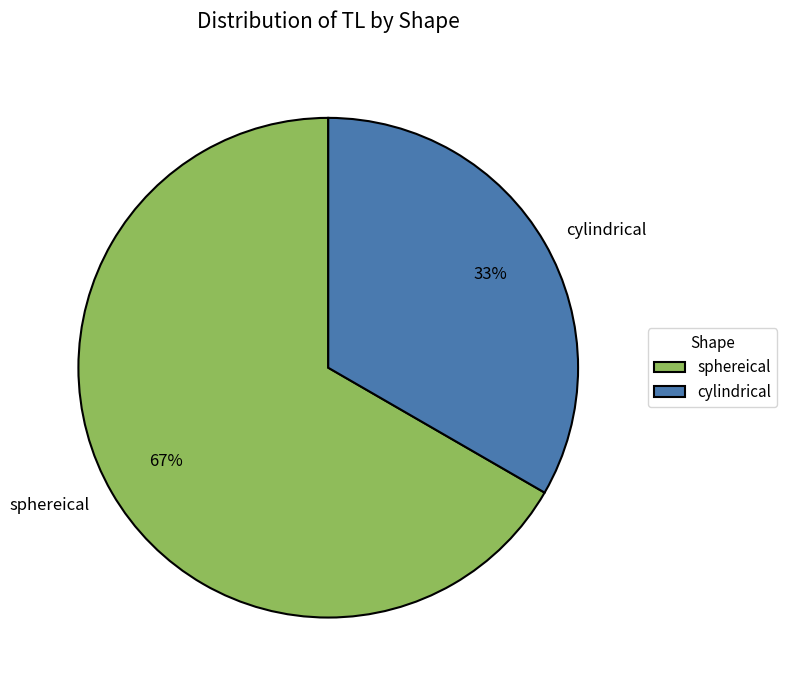

To the nearest percent, what portion does sphereical represent?

67%